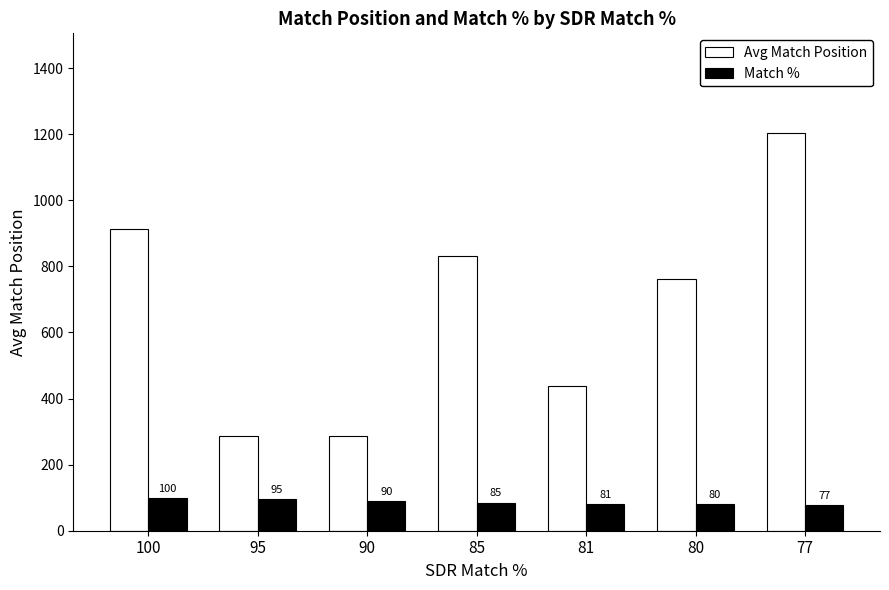

How many data points does each series have?

7